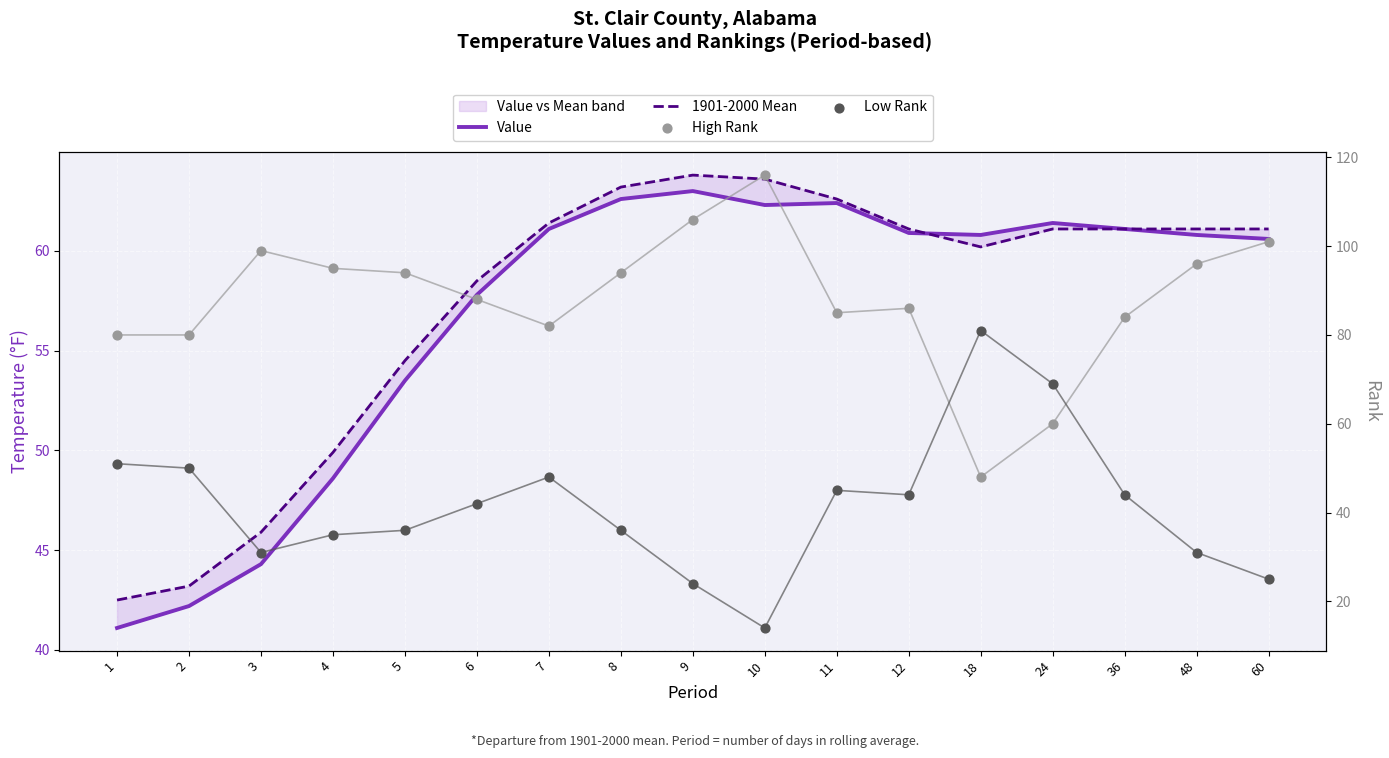

Which series contains the highest Y value?

High Rank